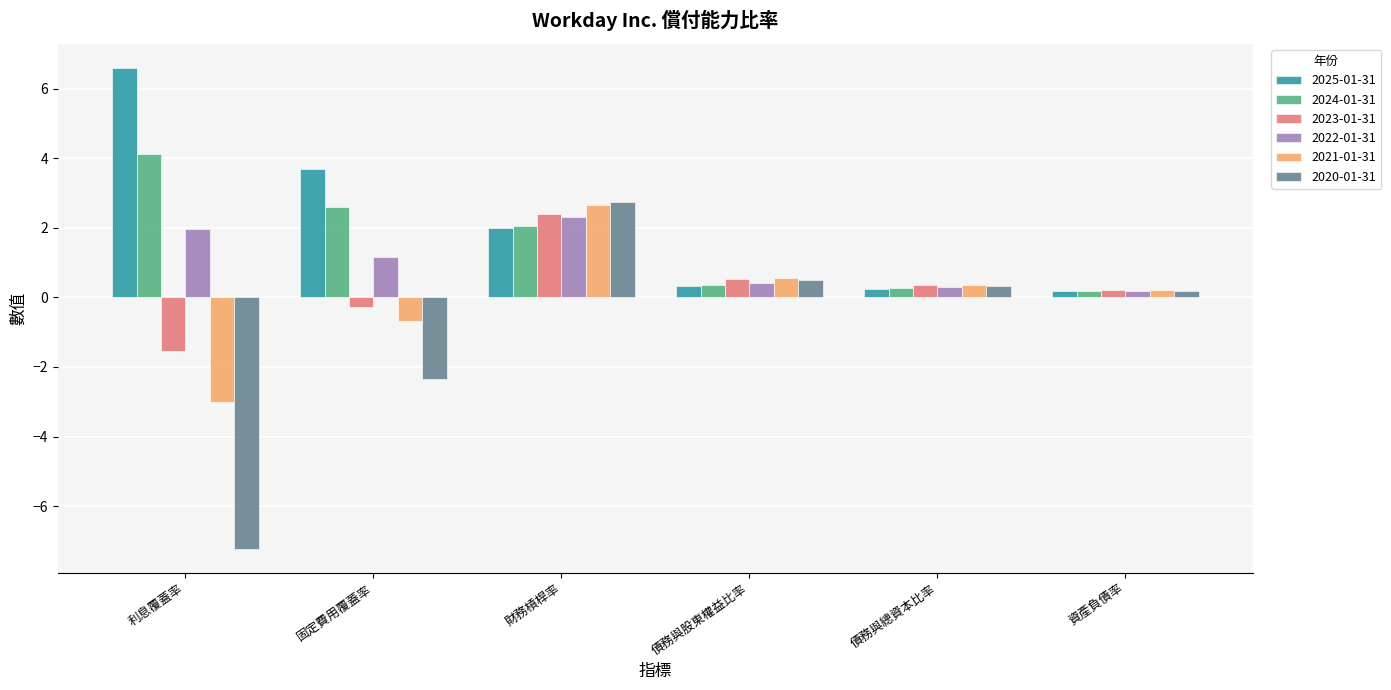

Which series has the widest spread of values?

2020-01-31